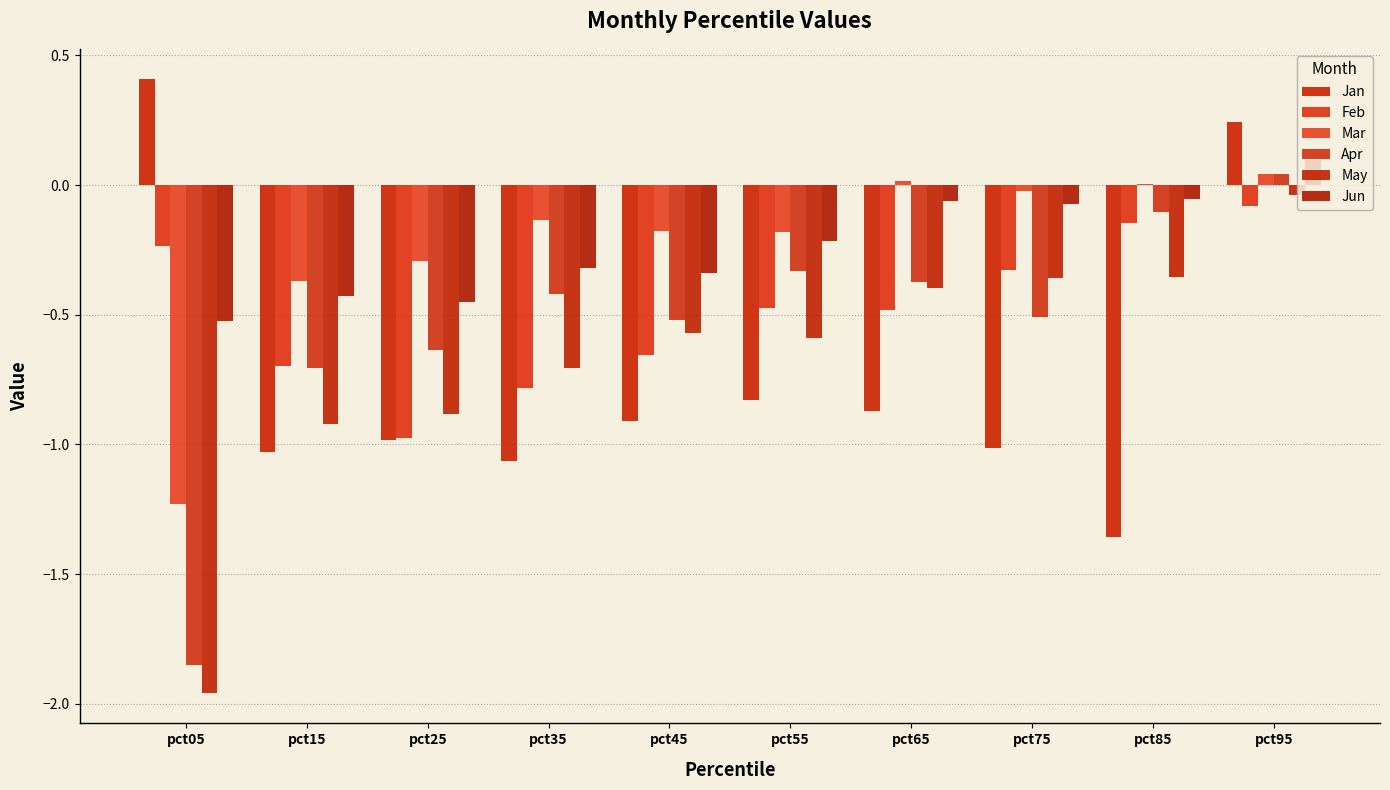

Is the value of Apr at pct25 greater than the value of Jan at pct25?

Yes